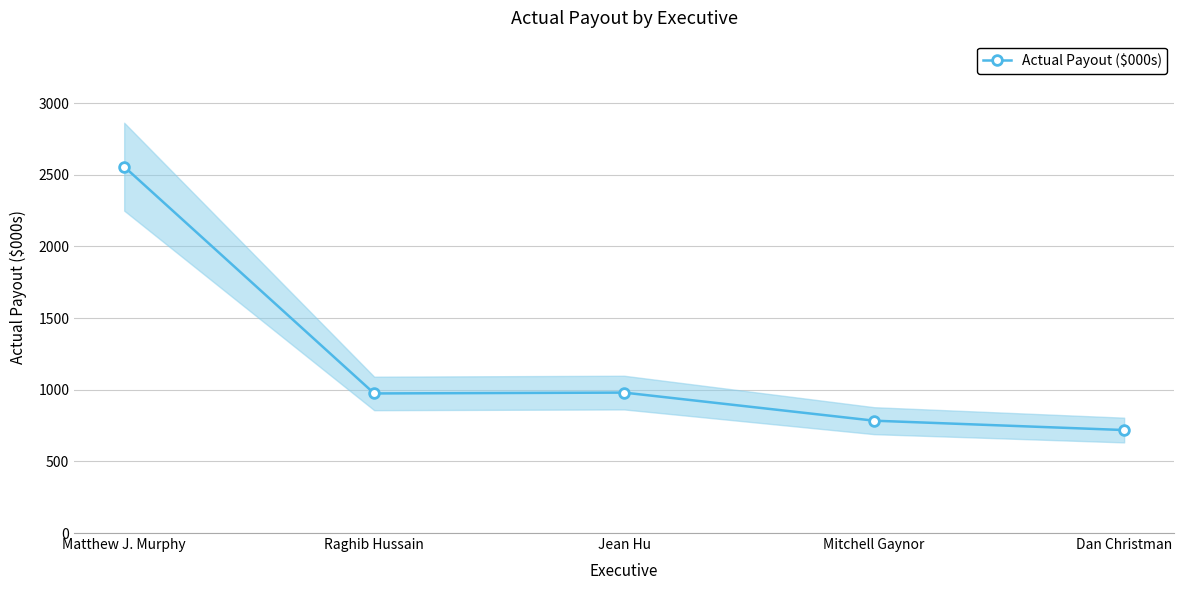

True or false: there are more than 2 points higher than both neighbors.

False